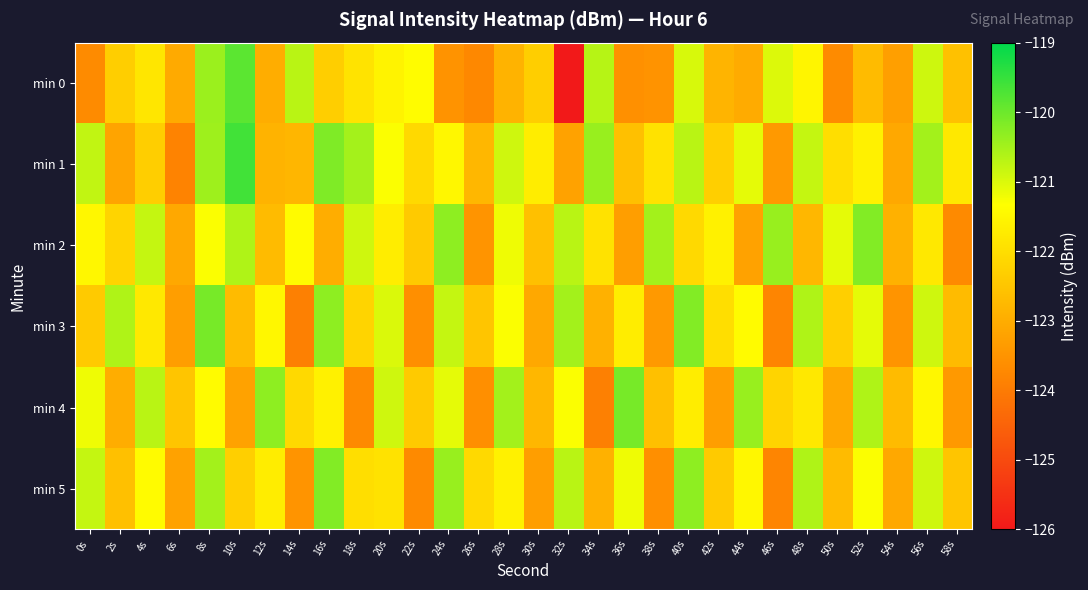

Rank the series by their maximum value, from lowest to highest.

min 2, min 5, min 3, min 4, min 0, min 1